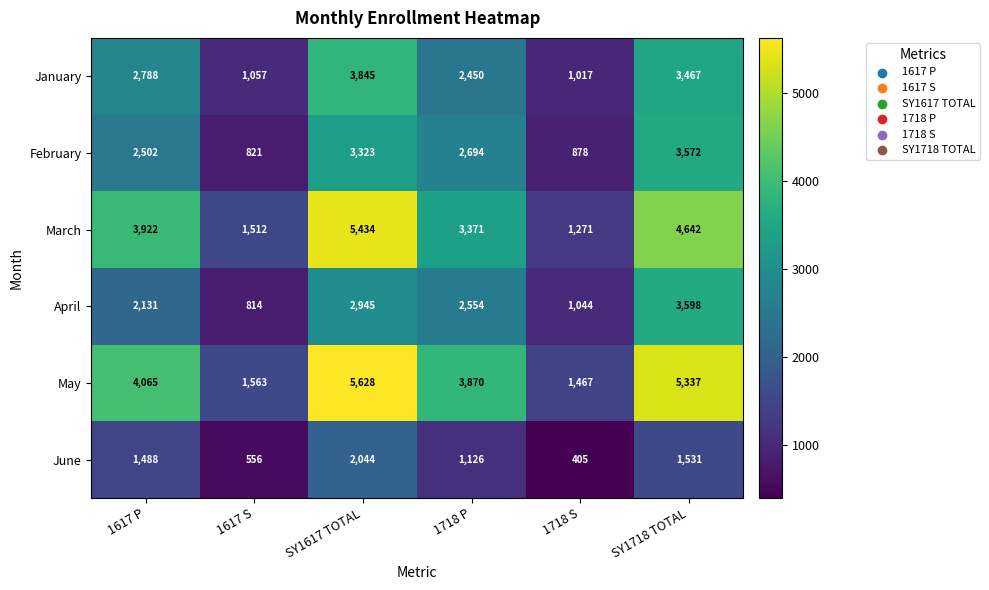

Between 1617 S and SY1617 TOTAL, which series saw the biggest shift?

May